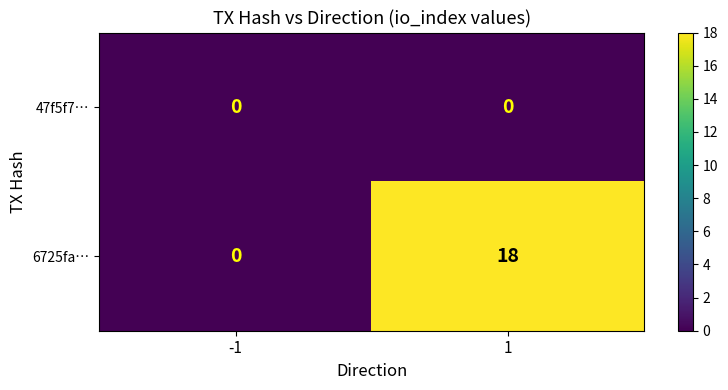

What is the maximum value for 6725fa…?

18